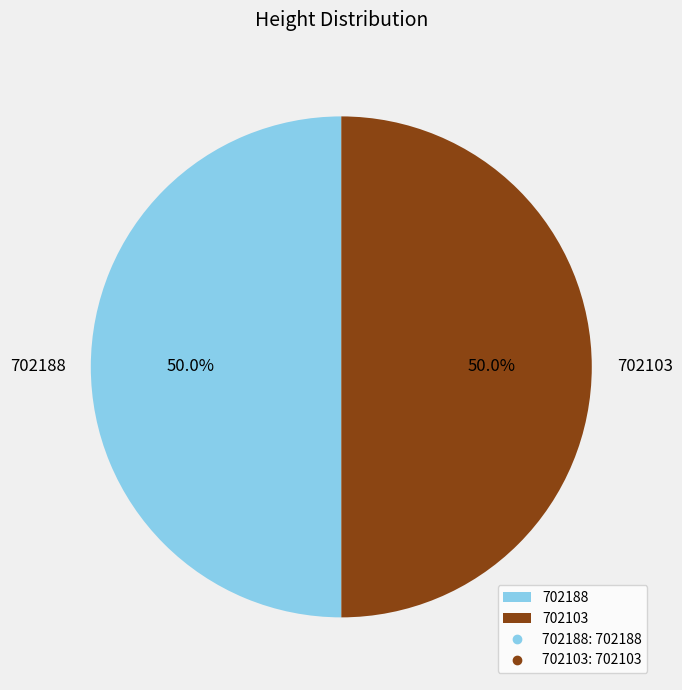

How much of the chart is everything except 702103?

50.0%